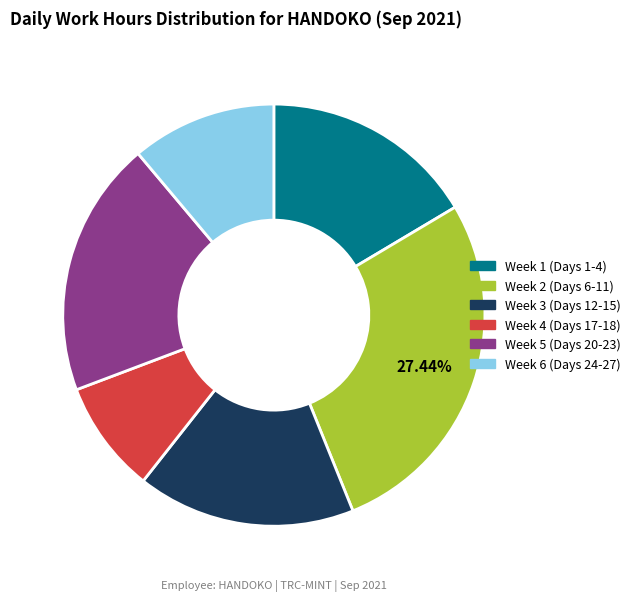

How many segments does this pie chart have?

6